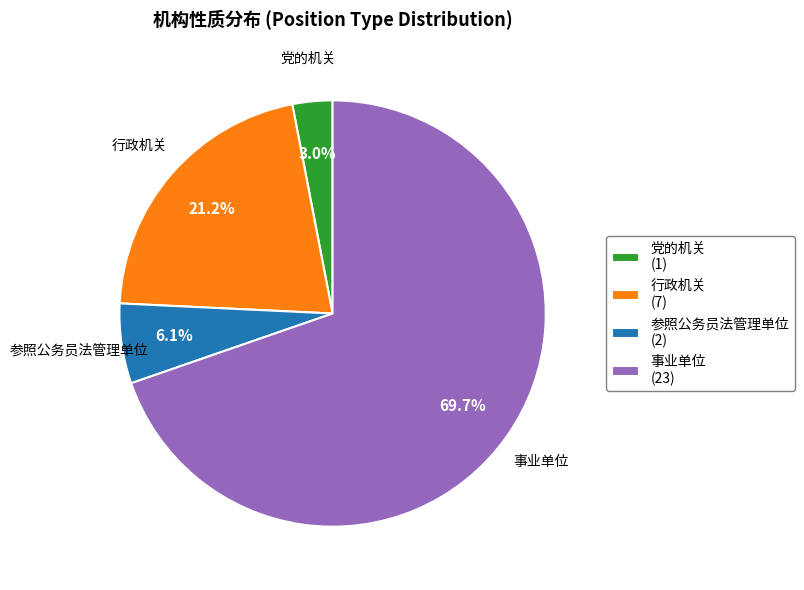

Which category has the smallest portion of the pie?

党的机关